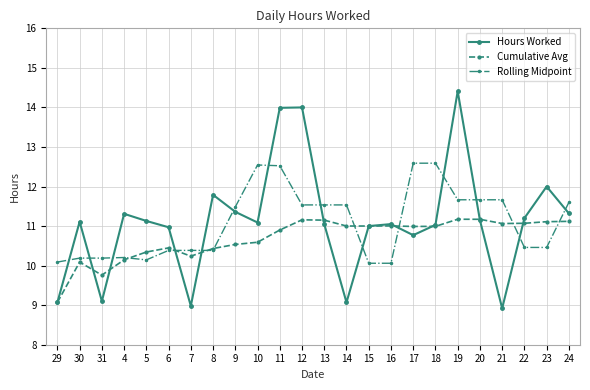

Which series changed the most between 19 and 21?

Hours Worked